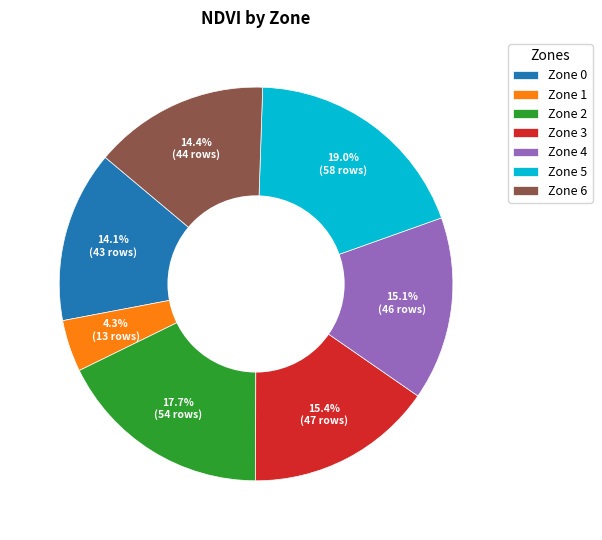

What is the ratio of the value at Zone 1 to the value at Zone 6?

0.3